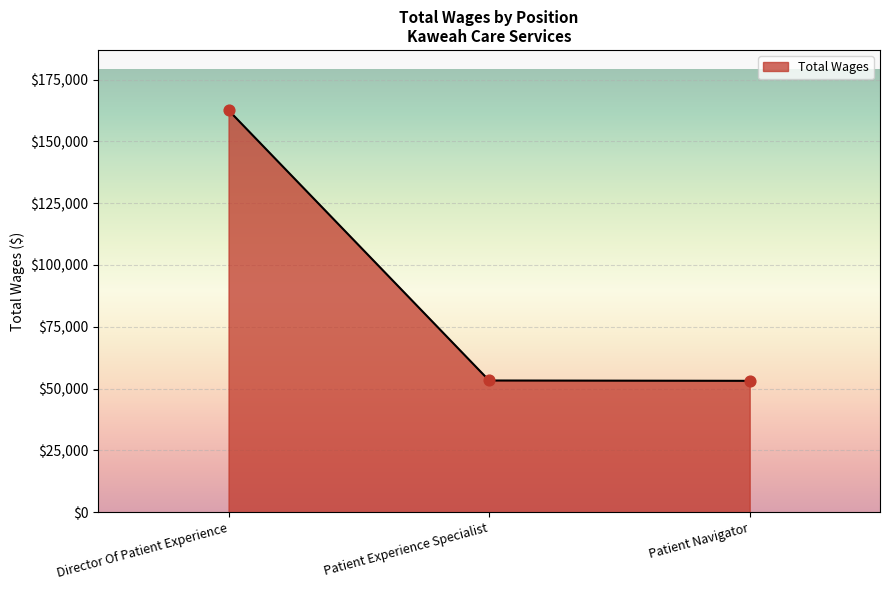

What is the change in value from Director Of Patient Experience to Patient Experience Specialist?

-109298